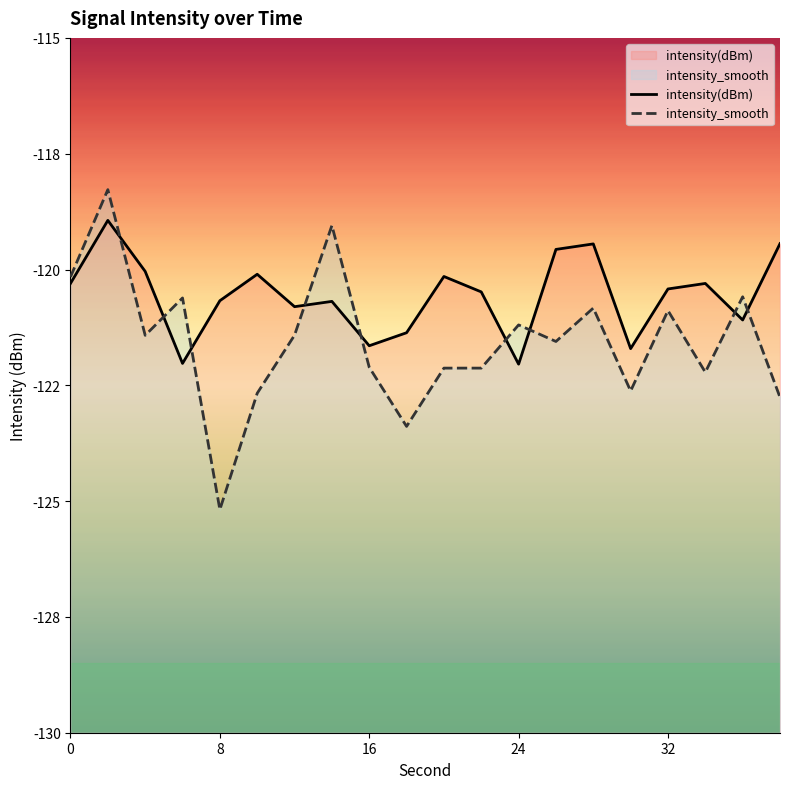

How many data points in intensity(dBm) are above -120?

4